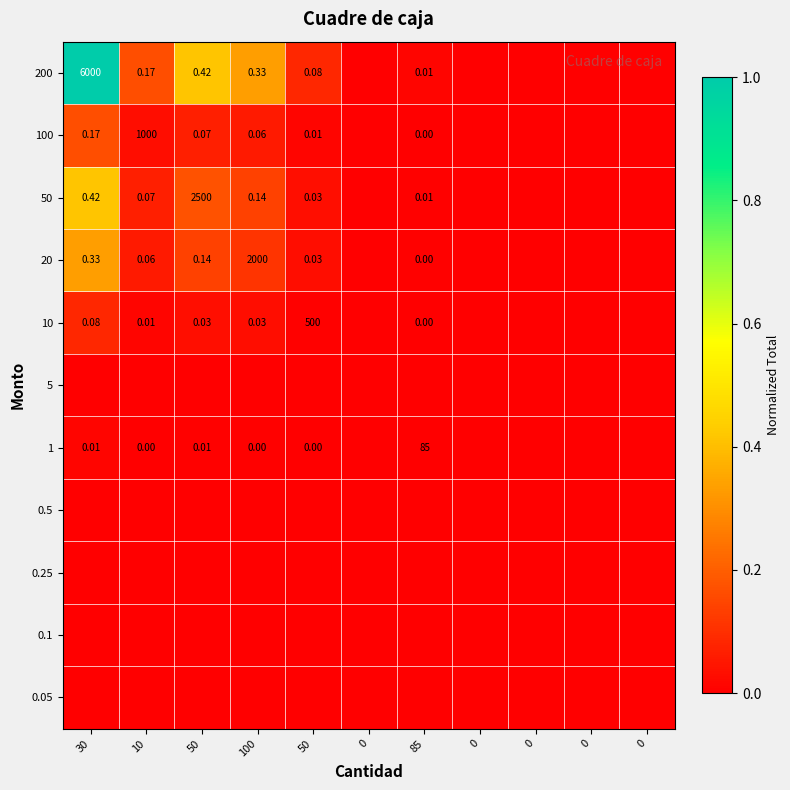

The value of 200 at 0 is 0.0. True or false?

True